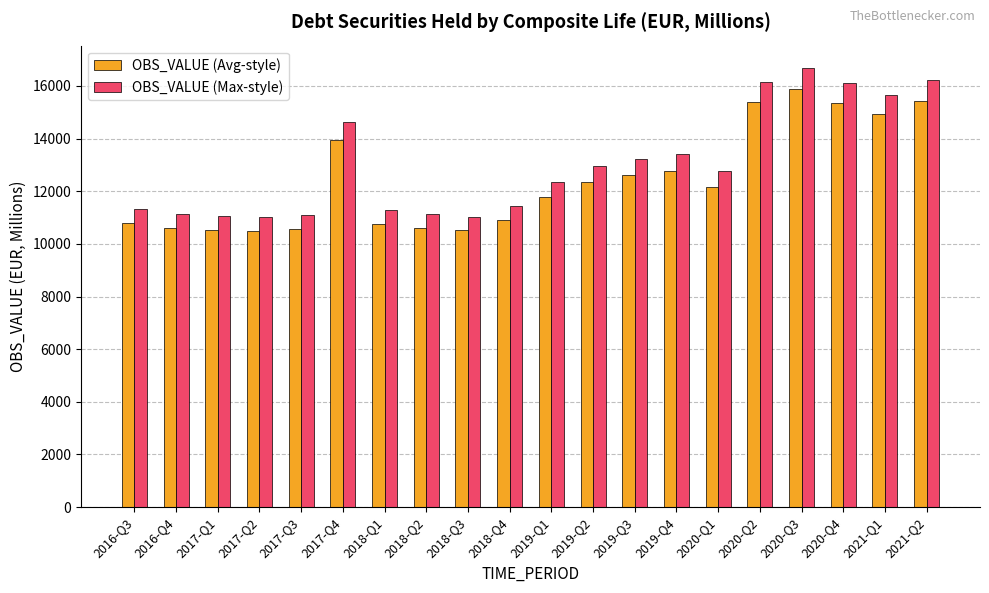

Which series has the largest range (max minus min)?

OBS_VALUE (Max-style)